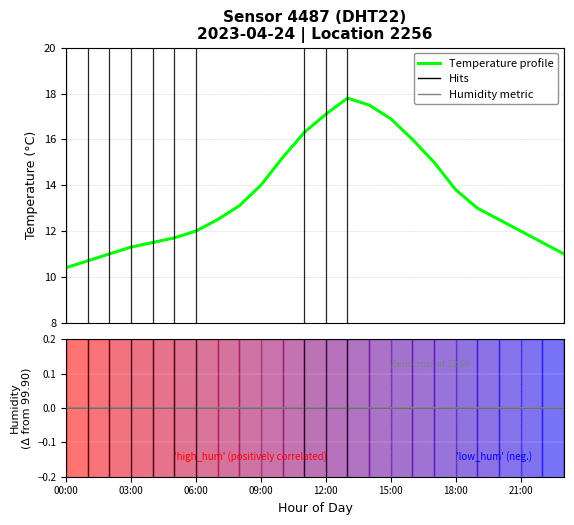

Reading left to right, what are all the values shown in this chart?

Temperature profile: 10.4	10.7	11.0	11.3	11.5	11.7	12.0	12.5	13.1	14.0	15.2	16.3	17.1	17.8	17.5	16.9	16.0	15.0	13.8	13.0	12.5	12.0	11.5	11.0
Humidity metric: 0.0	0.0	0.0	0.0	0.0	0.0	0.0	0.0	0.0	0.0	0.0	0.0	0.0	0.0	0.0	0.0	0.0	0.0	0.0	0.0	0.0	0.0	0.0	0.0